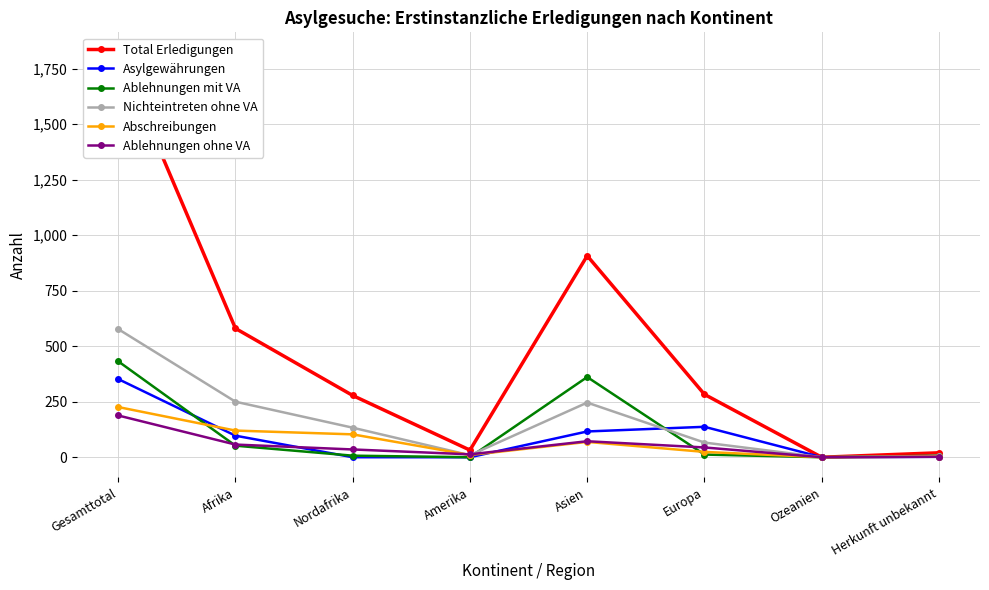

How many lines are shown in the chart?

6